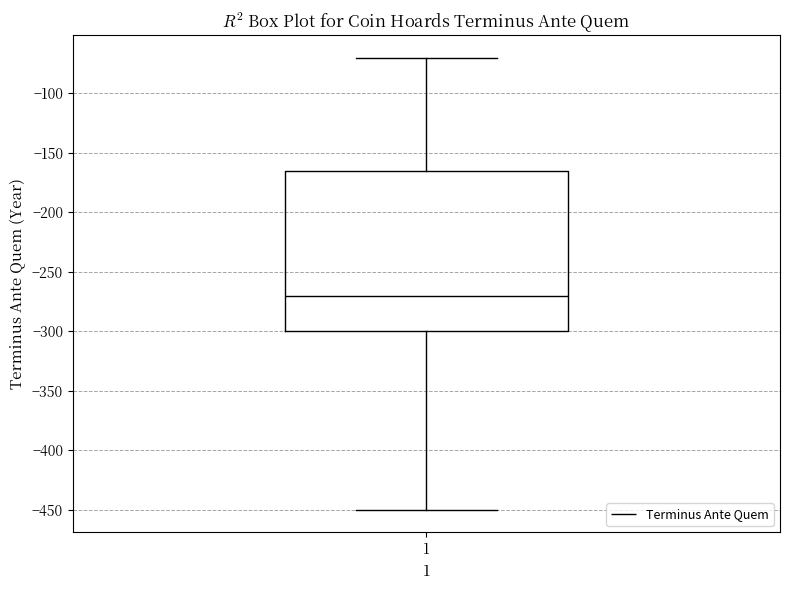

Read this box plot against the y-axis: the position of the median line, the range covered by the box, and the ends of both whiskers. The values are not printed on the chart, so give them approximately, as read against the axis.

median -270, box -300 to -165, whiskers -450 to -70